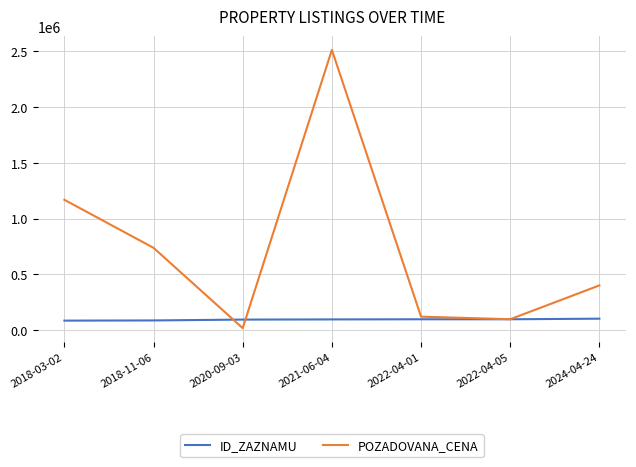

What is the total value across all series at 2020-09-03?

110366.0